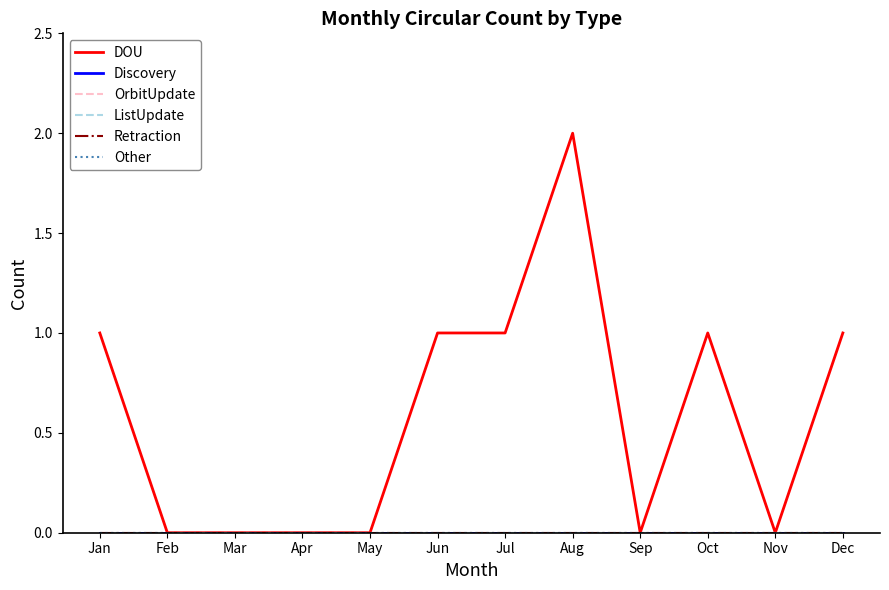

Where is OrbitUpdate nearest to the value 0?

Jan